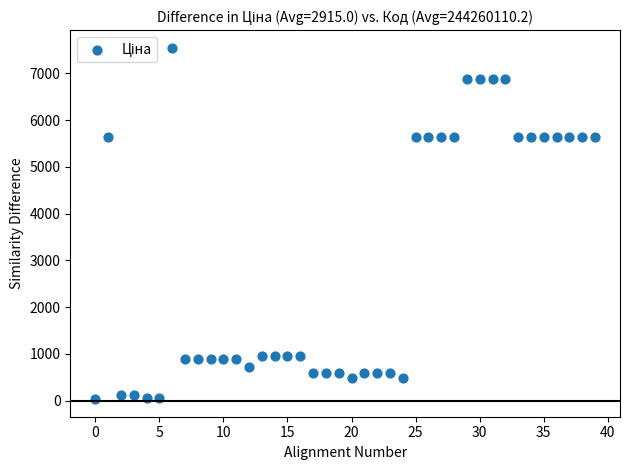

What is the range of Y values (max minus min)?

7513.8